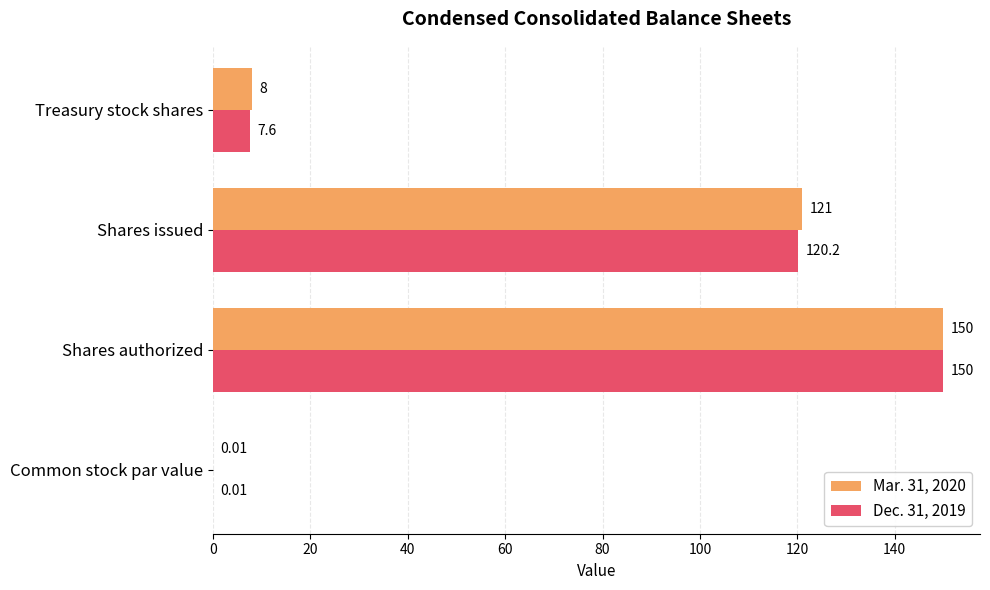

What is the sum of all Mar. 31, 2020 values?

279.0